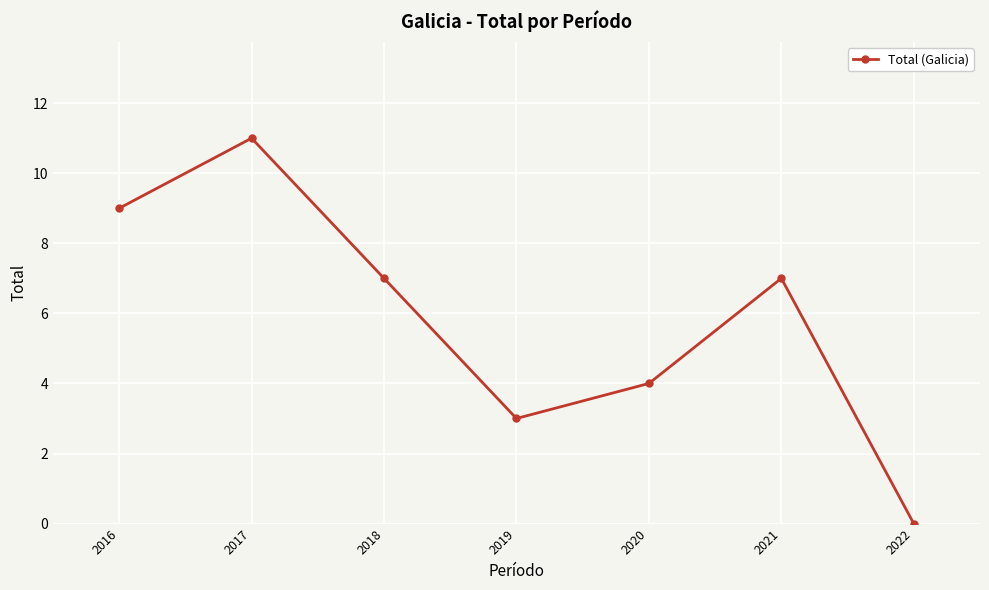

Which has a higher value, 2019 or 2021?

2021